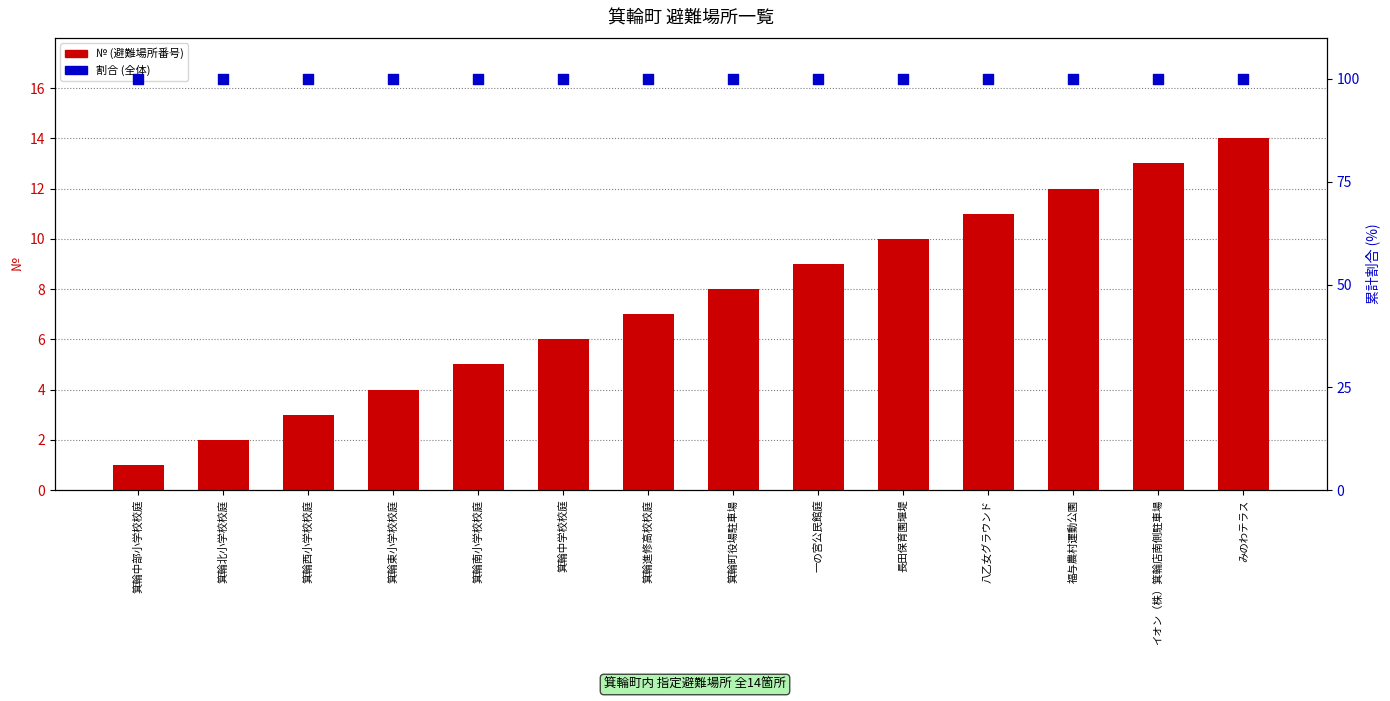

What is the total value across all series at 箕輪東小学校校庭?

104